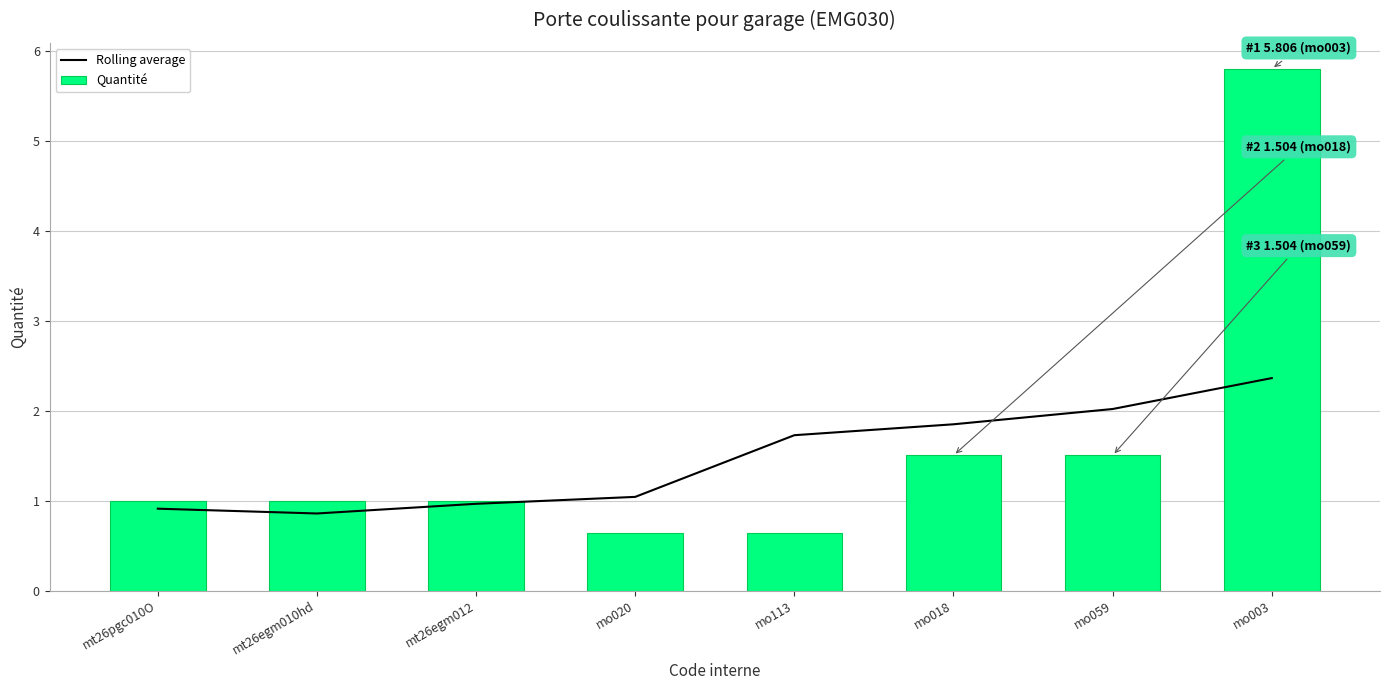

What is the difference between the second highest and second lowest values in the Quantité series?

0.9